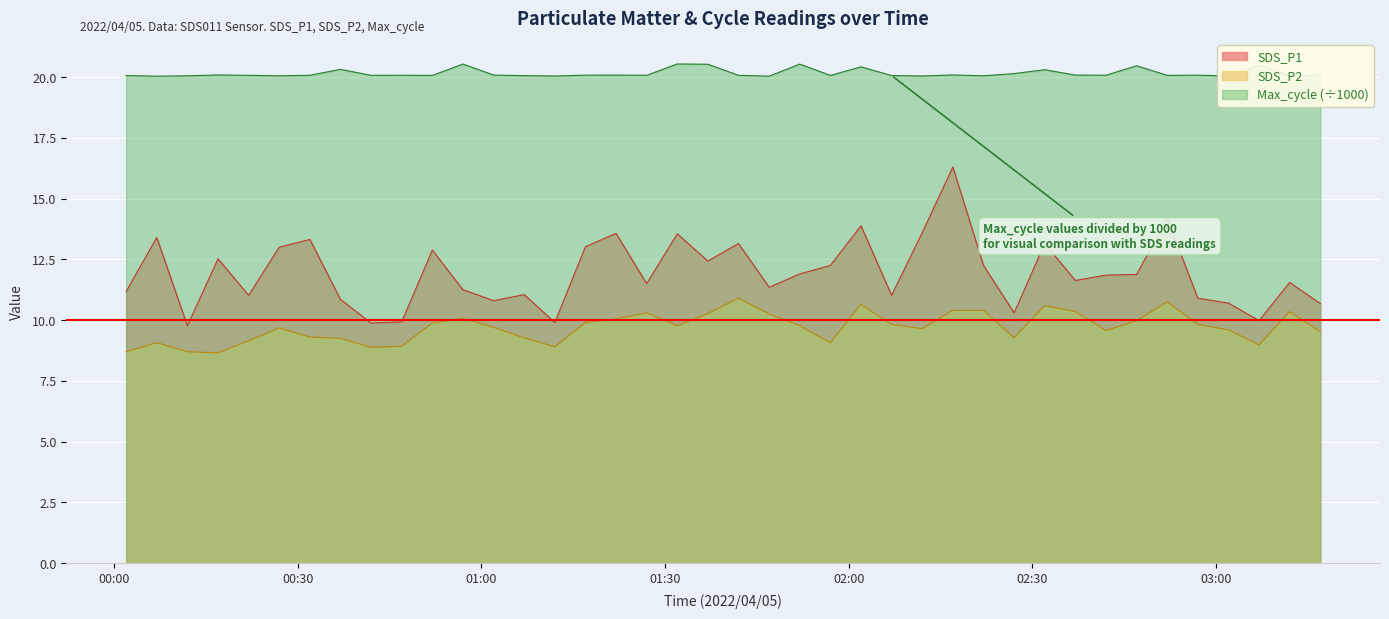

Which has a higher value, 2022/04/05 00:42 or 2022/04/05 02:22?

2022/04/05 02:22